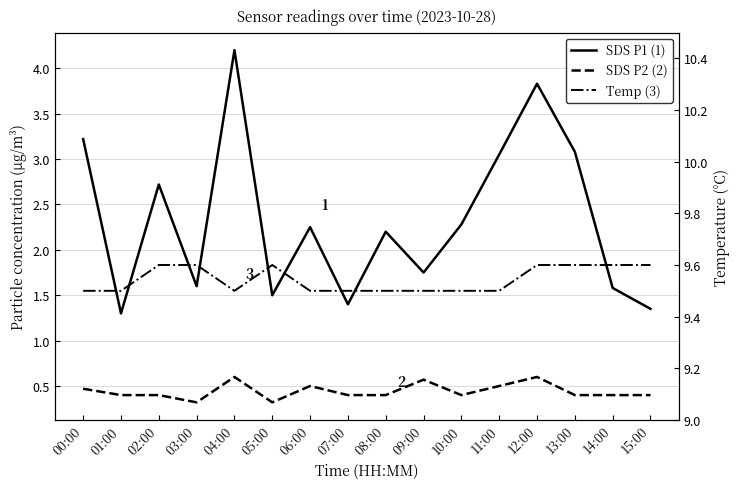

How many lines are shown in the chart?

3